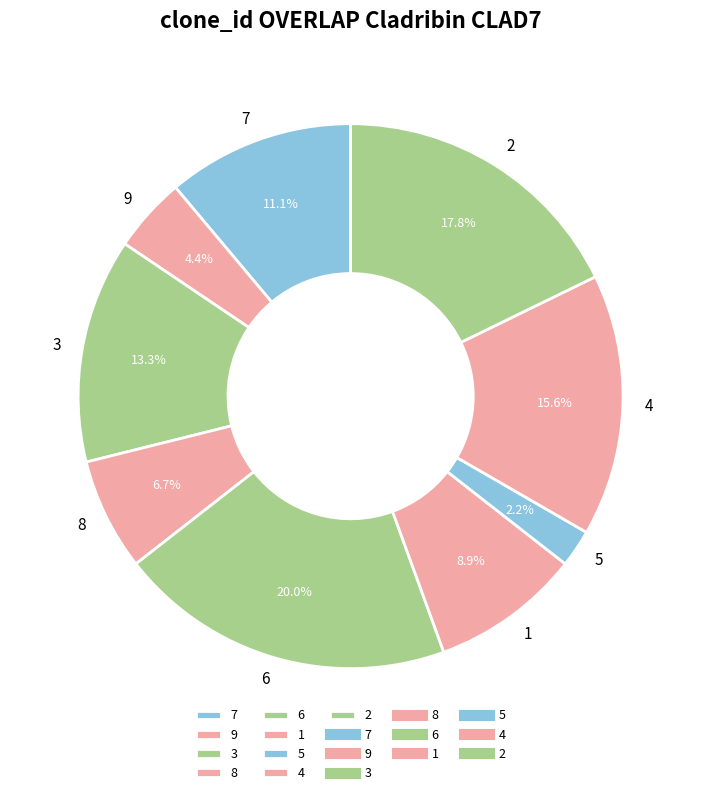

How many slices are in this pie chart?

9